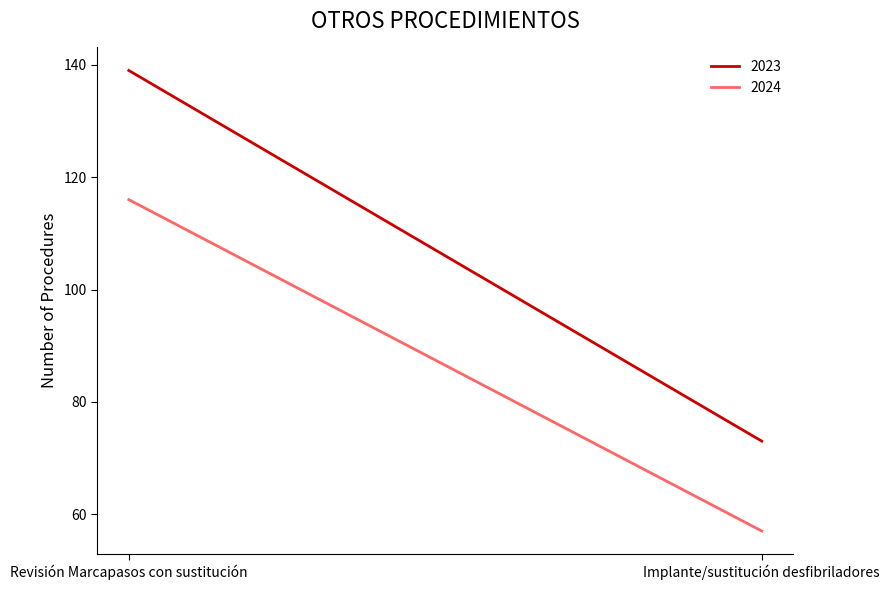

How many values in the 2023 series are below 139?

1